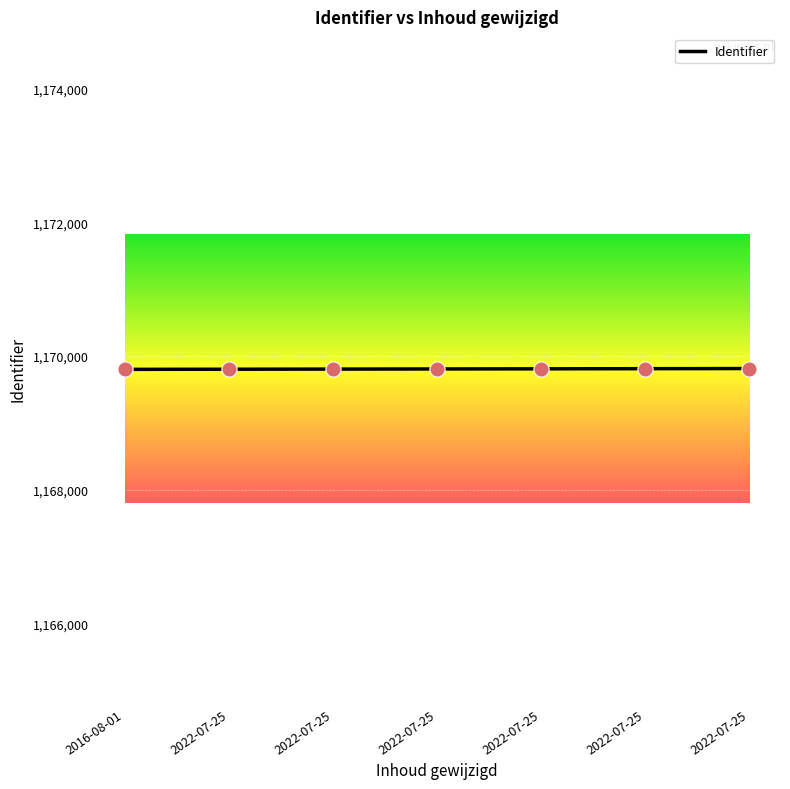

Approximately how many times larger is the value at 2022-07-25 compared to 2022-07-25?

1.0